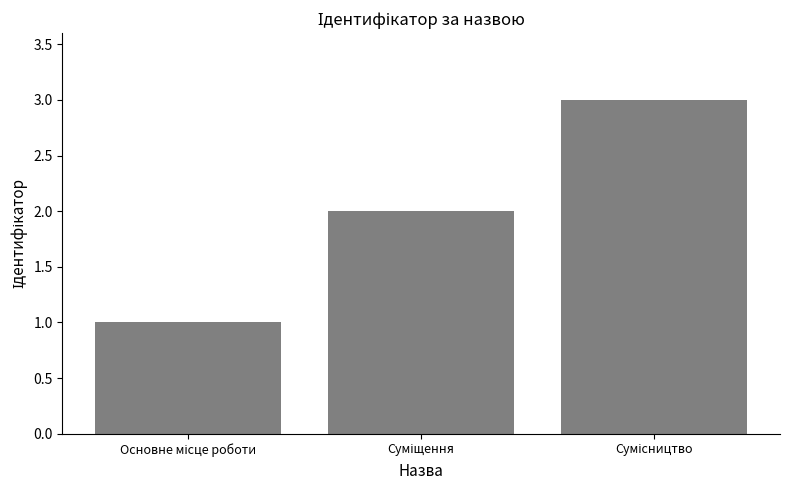

What is the sum of all values?

6